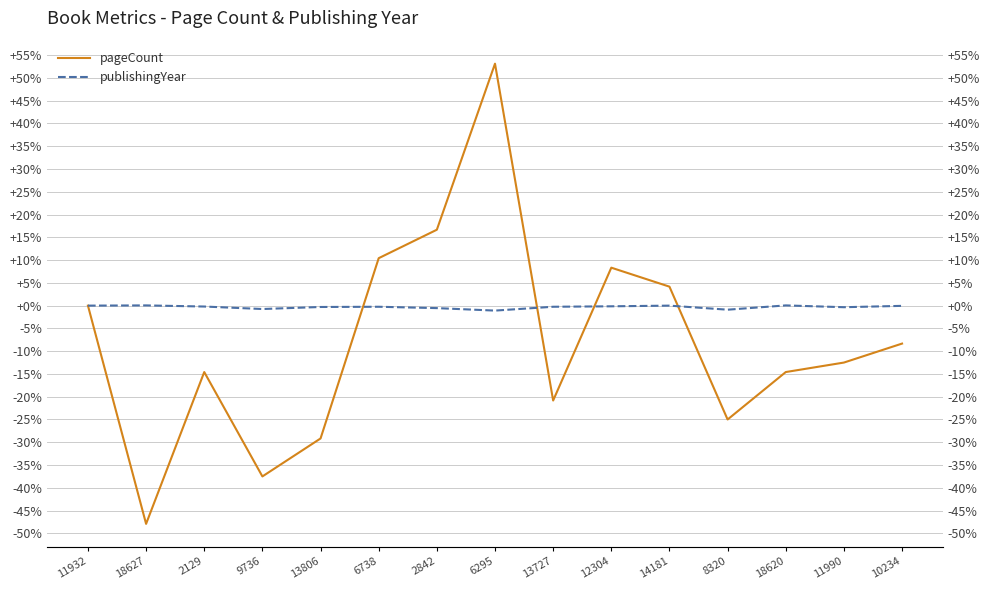

What is the label of the 15th point from the left?

10234